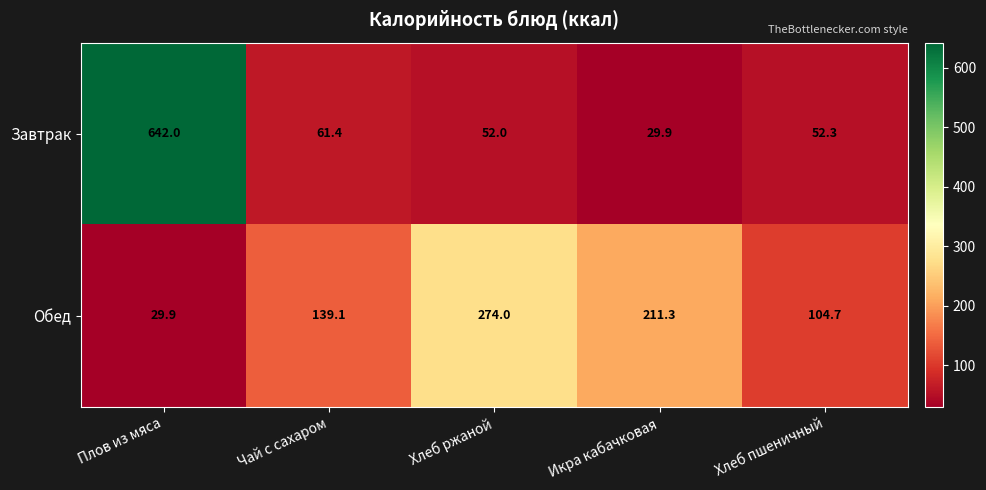

Which label corresponds to the largest value in the chart?

Плов из мяса